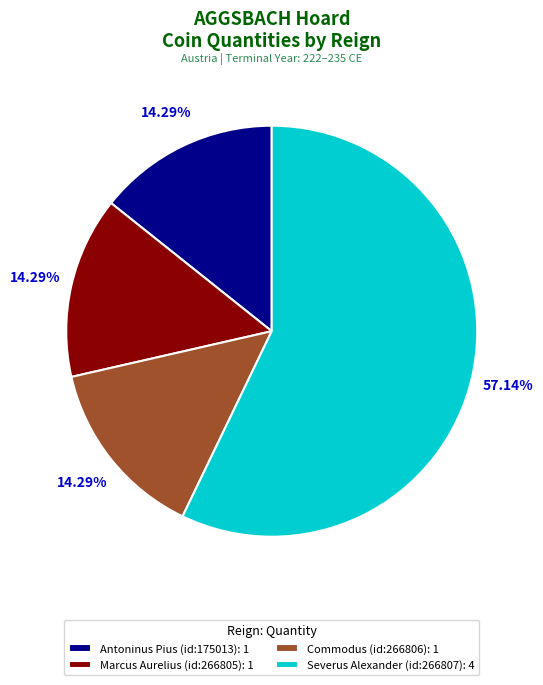

Does Severus Alexander (id:266807): 4 account for over 50% of the chart?

Yes